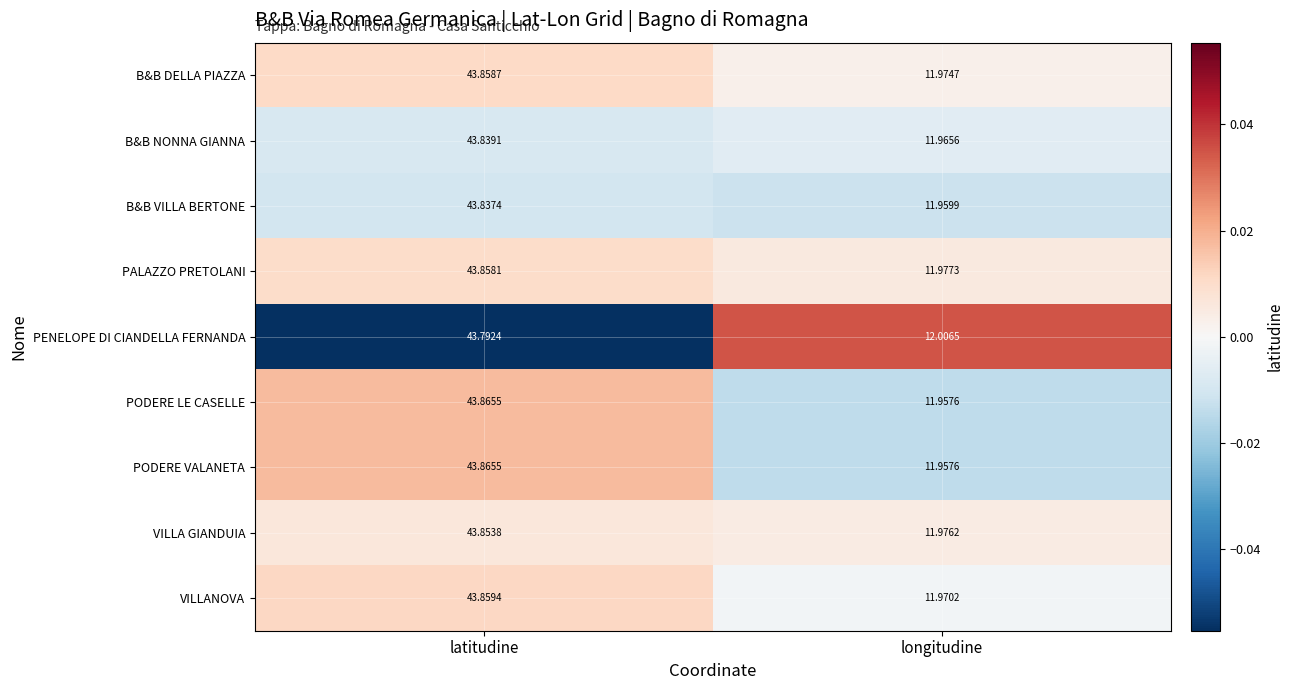

Where is B&B DELLA PIAZZA nearest to the value 27?

longitudine